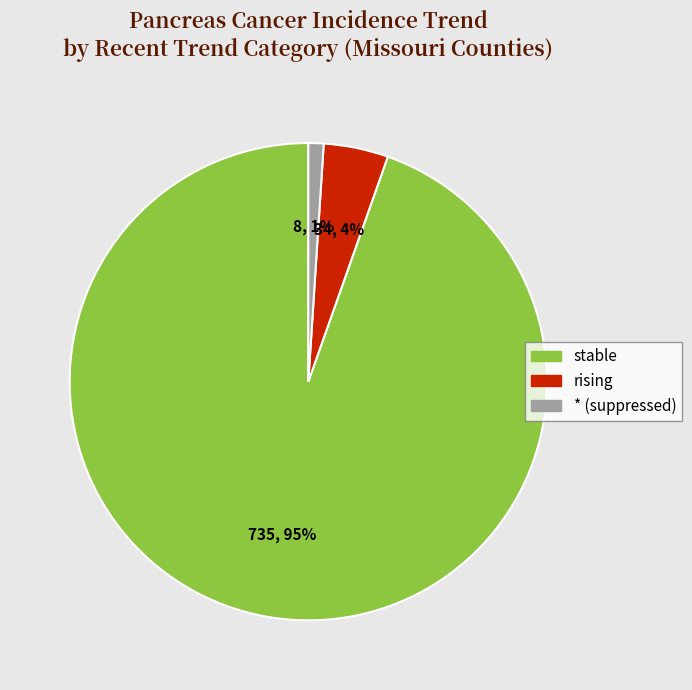

Which slice is the largest?

stable